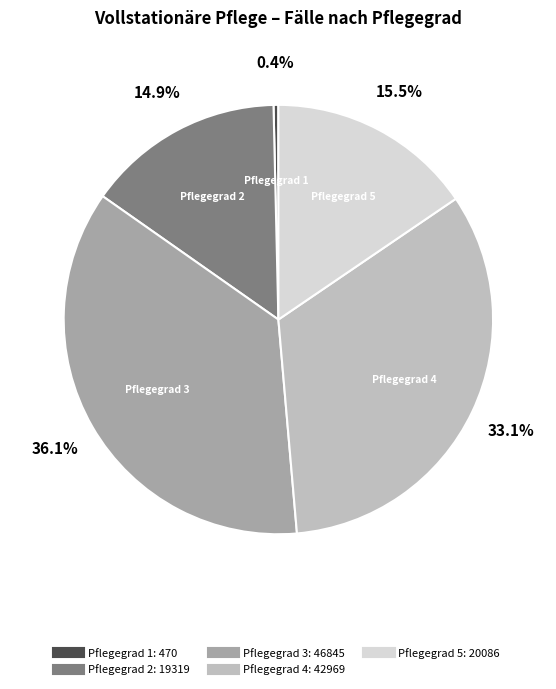

The Pflegegrad 5 slice represents 26% of the pie. True or false?

False